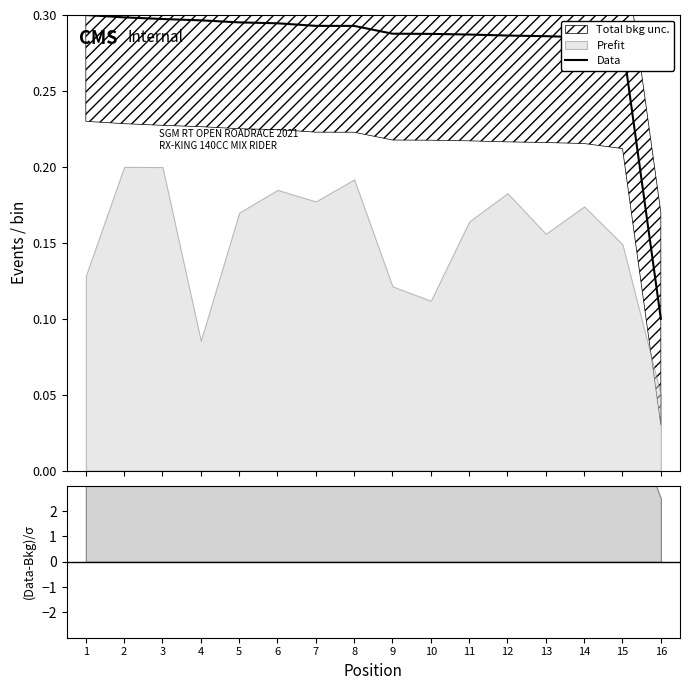

The value at 10 is 0.4. True or false?

False